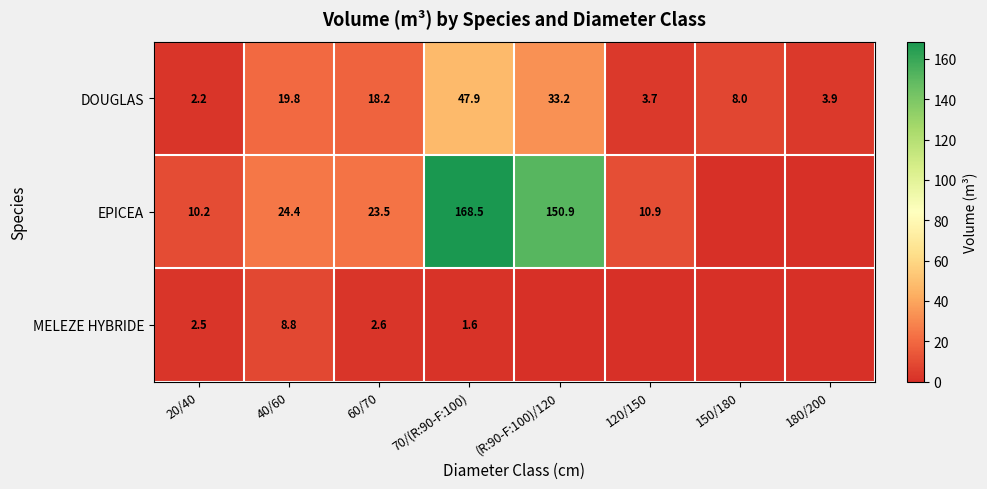

At which category does the chart reach its minimum across all series?

150/180